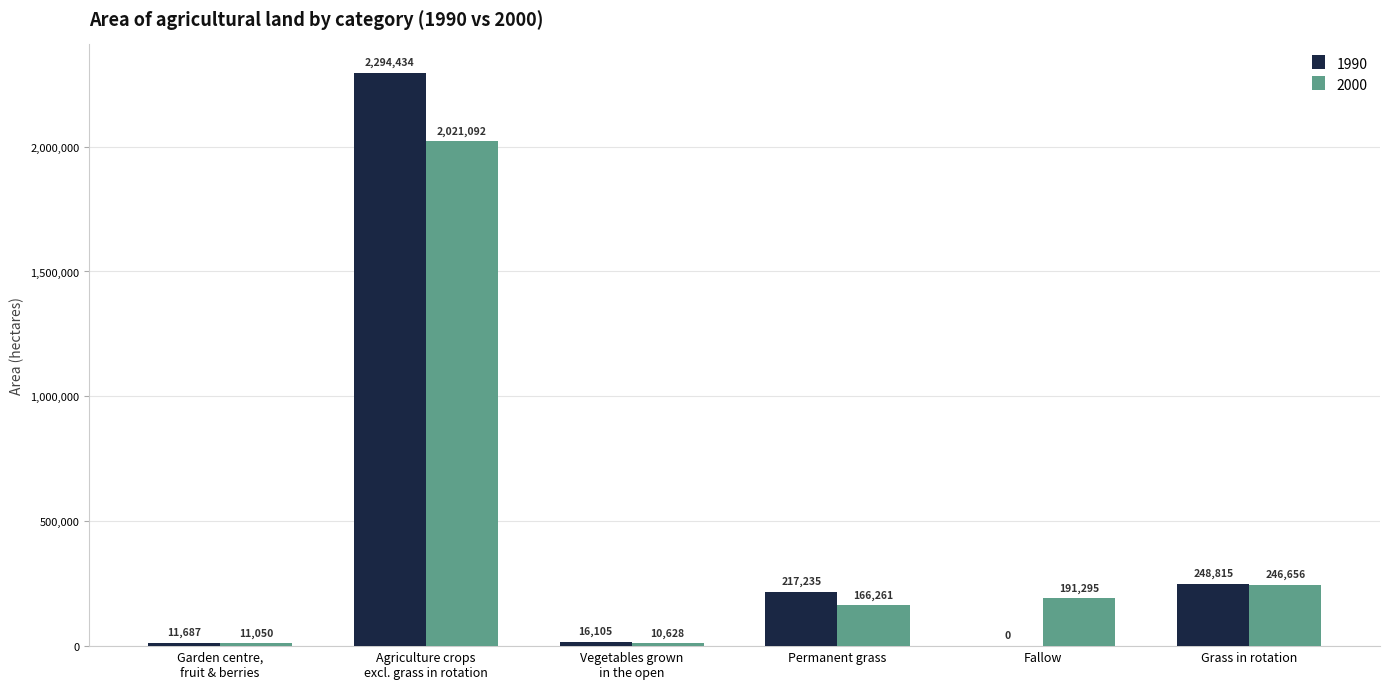

Which series has the largest total across all categories?

1990